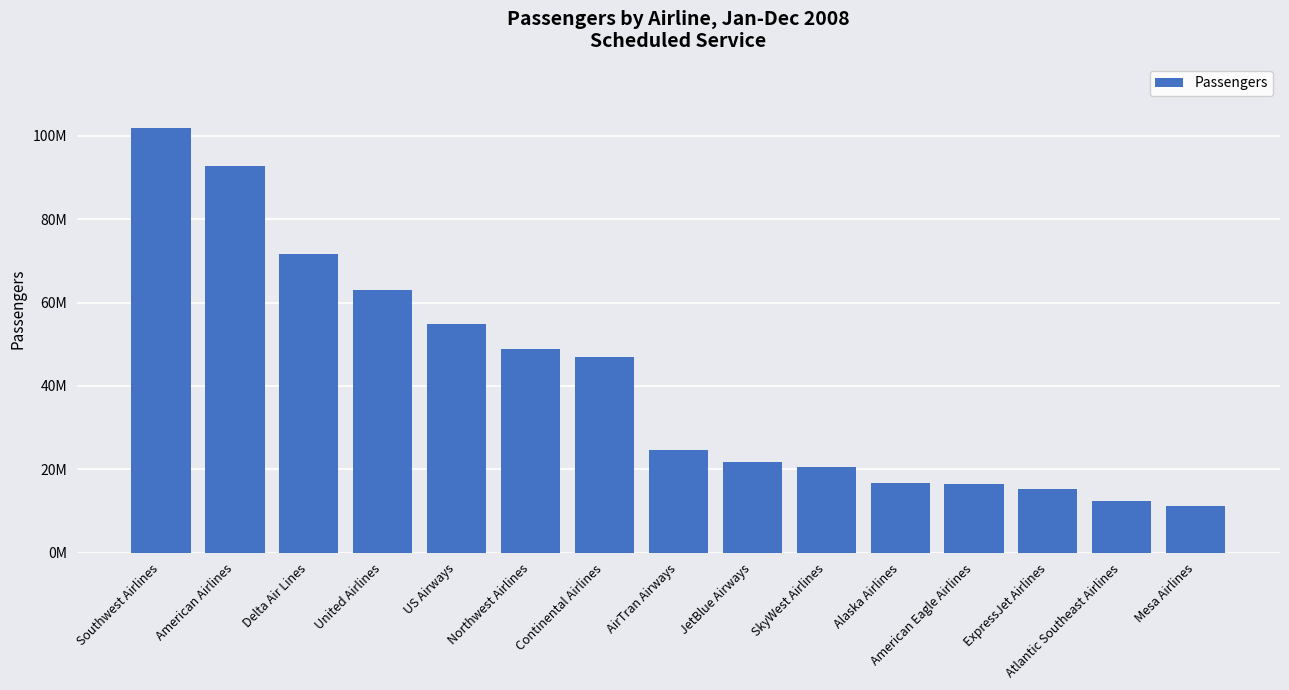

How many distinct data groups are displayed?

1